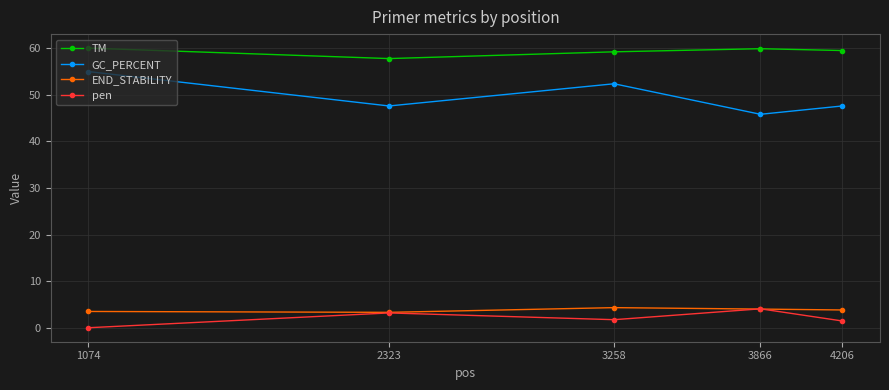

True or false: GC_PERCENT and END_STABILITY cross at least once.

False